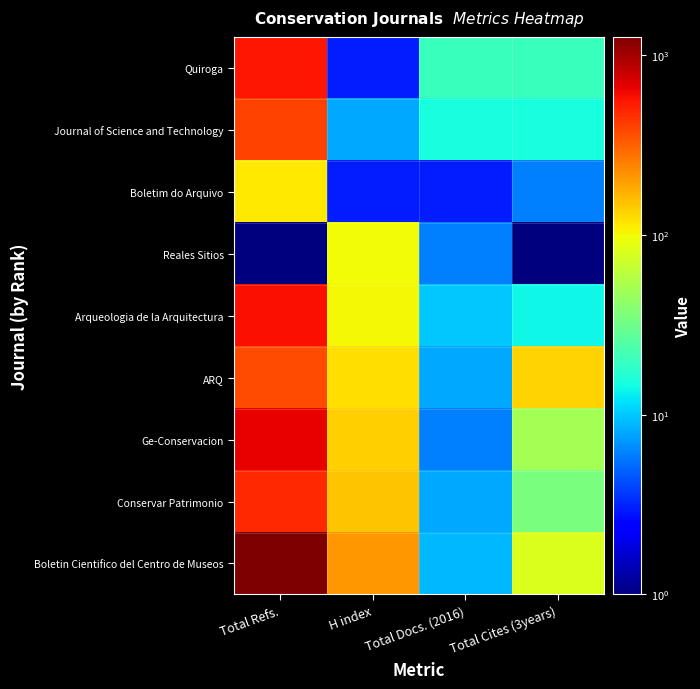

Between H index and Total Cites (3years), which is larger?

H index